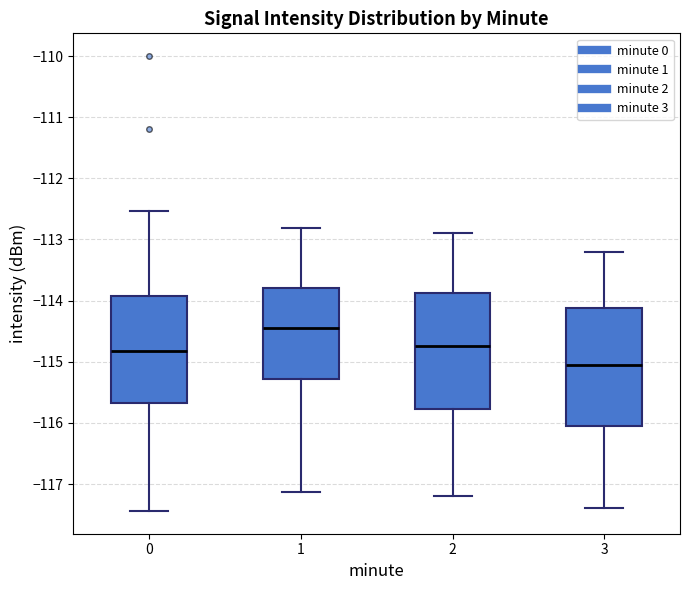

Reading left to right, transcribe this box plot: for each box, give where its median line is, the range the box spans, and where its two whiskers end, as read against the y-axis. The values are not printed on the chart, so give them approximately, as read against the axis.

0: median -114.8, box -115.7 to -113.9, whiskers -117.4 to -112.5
1: median -114.4, box -115.3 to -113.8, whiskers -117.1 to -112.8
2: median -114.7, box -115.8 to -113.9, whiskers -117.2 to -112.9
3: median -115.0, box -116.0 to -114.1, whiskers -117.4 to -113.2